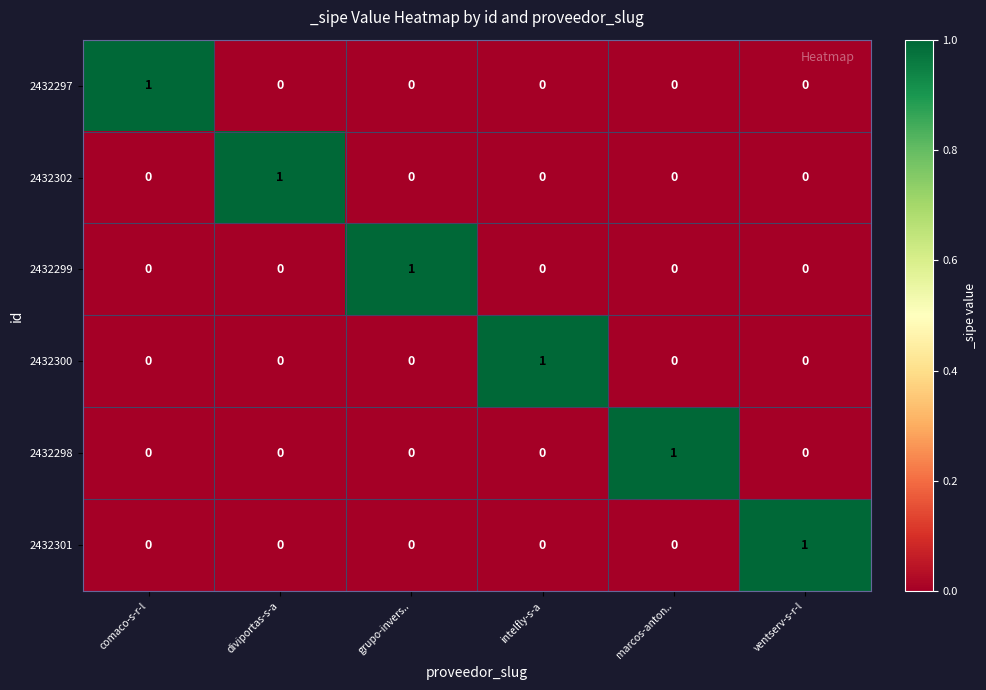

Count the number of data series in this chart.

6